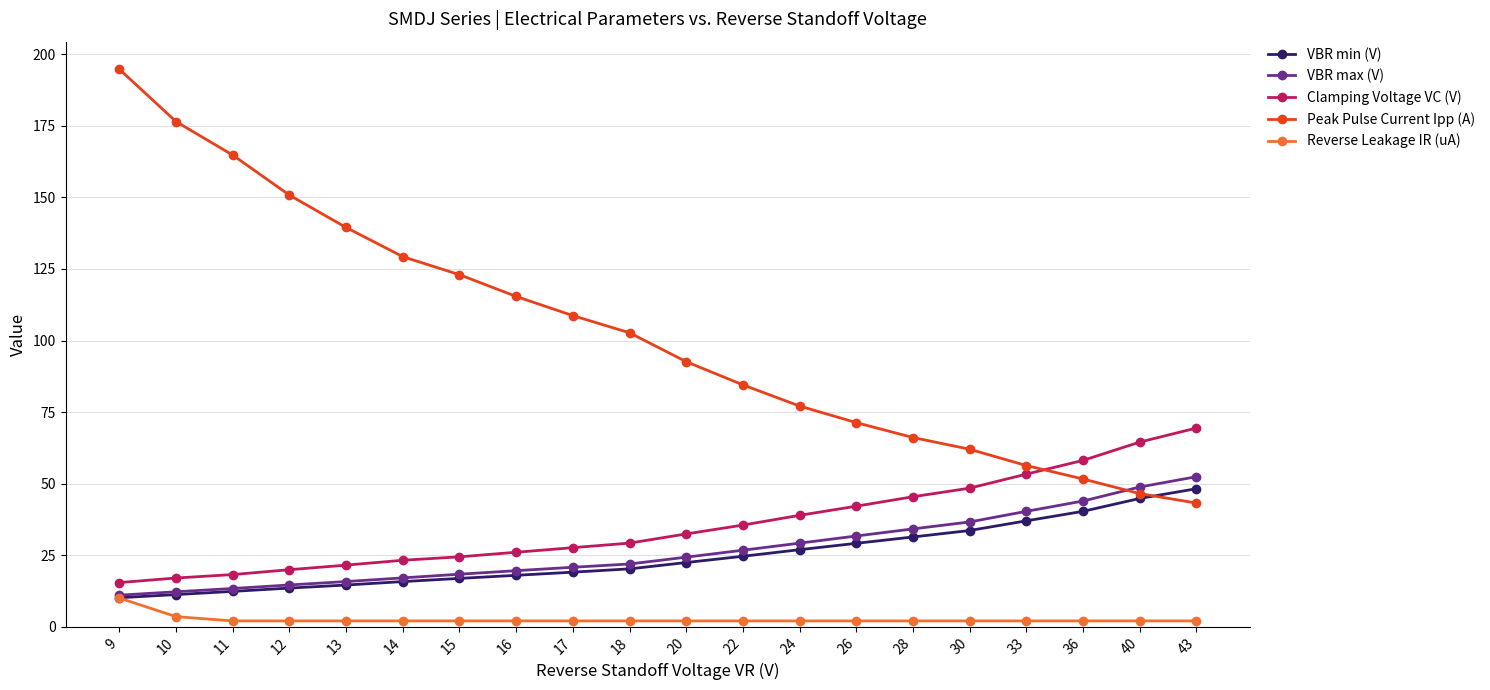

Which series changed the most between 12 and 18?

Peak Pulse Current Ipp (A)